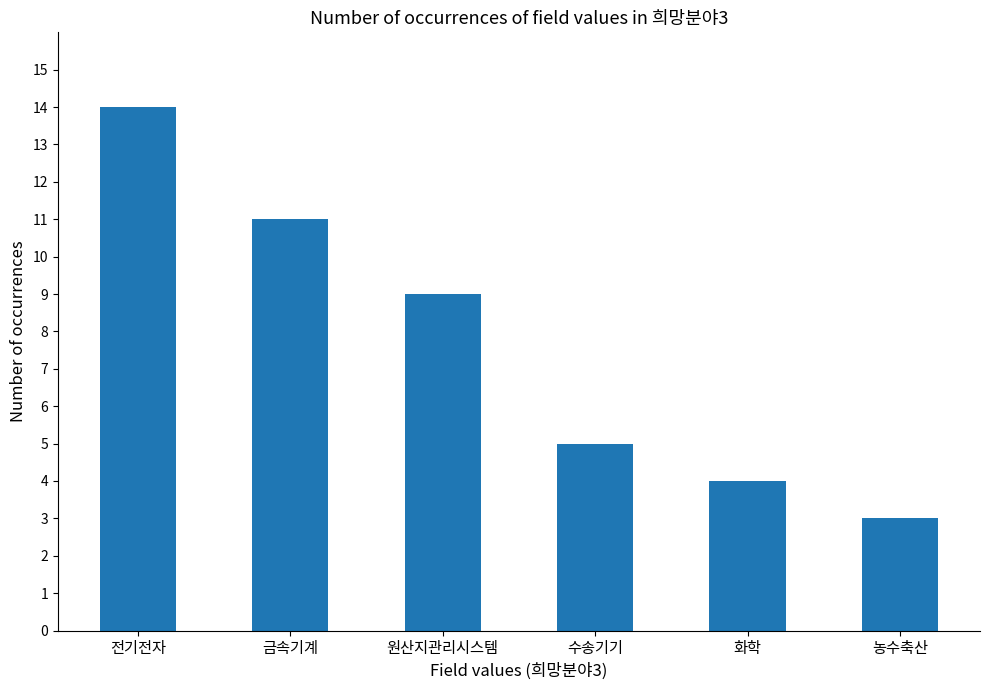

What is the label of the 1st bar from the right?

농수축산